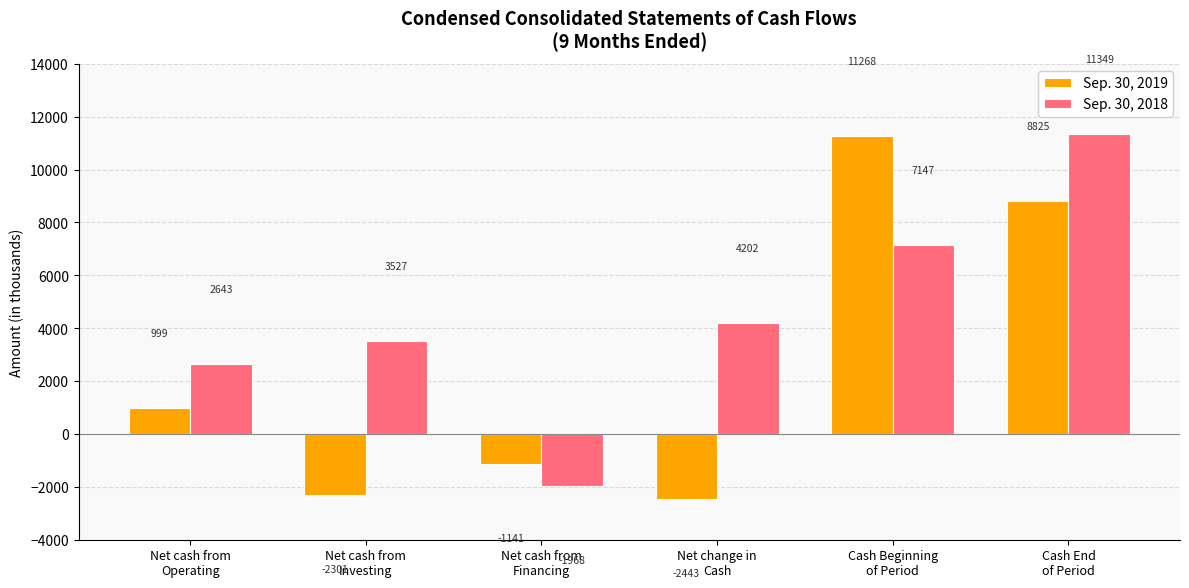

Is the value of Sep. 30, 2019 at Cash End
of Period greater than the value of Sep. 30, 2018 at Net cash from
Investing?

Yes